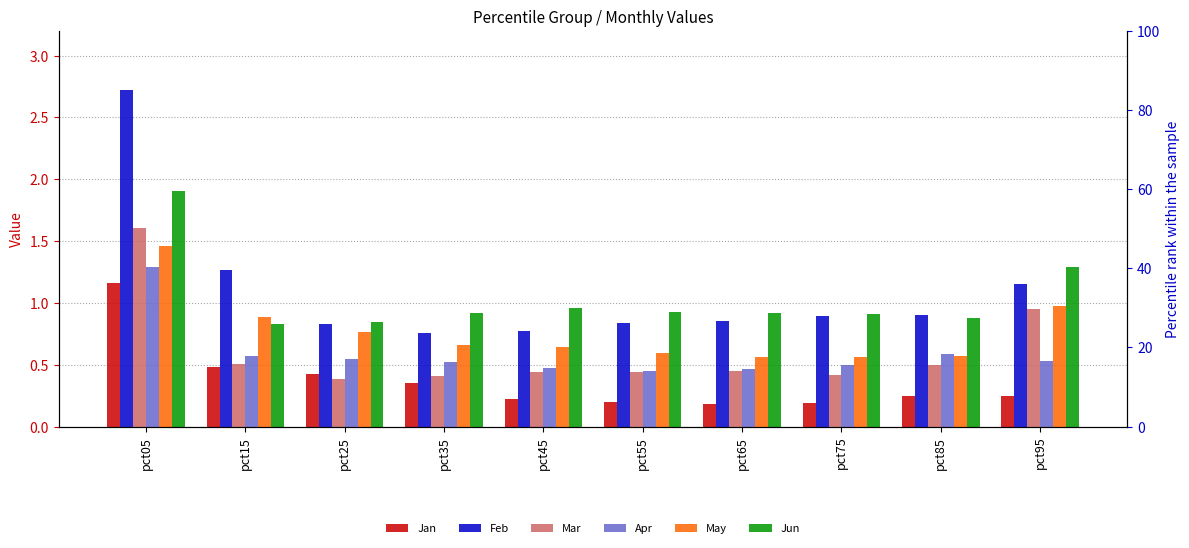

Reading right to left, what are all the values shown in this chart?

Jan: pct95=0.2	pct85=0.2	pct75=0.2	pct65=0.2	pct55=0.2	pct45=0.2	pct35=0.3	pct25=0.4	pct15=0.5	pct05=1.2
Feb: pct95=1.2	pct85=0.9	pct75=0.9	pct65=0.9	pct55=0.8	pct45=0.8	pct35=0.8	pct25=0.8	pct15=1.3	pct05=2.7
Mar: pct95=0.9	pct85=0.5	pct75=0.4	pct65=0.4	pct55=0.4	pct45=0.4	pct35=0.4	pct25=0.4	pct15=0.5	pct05=1.6
Apr: pct95=0.5	pct85=0.6	pct75=0.5	pct65=0.5	pct55=0.4	pct45=0.5	pct35=0.5	pct25=0.5	pct15=0.6	pct05=1.3
May: pct95=1.0	pct85=0.6	pct75=0.6	pct65=0.6	pct55=0.6	pct45=0.6	pct35=0.7	pct25=0.8	pct15=0.9	pct05=1.5
Jun: pct95=1.3	pct85=0.9	pct75=0.9	pct65=0.9	pct55=0.9	pct45=1.0	pct35=0.9	pct25=0.8	pct15=0.8	pct05=1.9